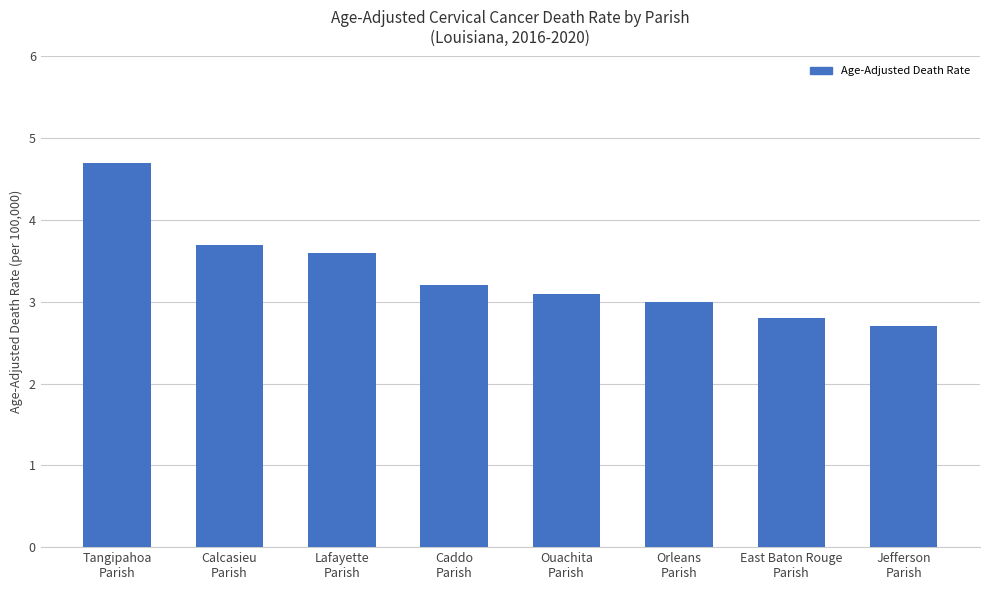

What is the label of the 3rd bar from the left?

Lafayette
Parish